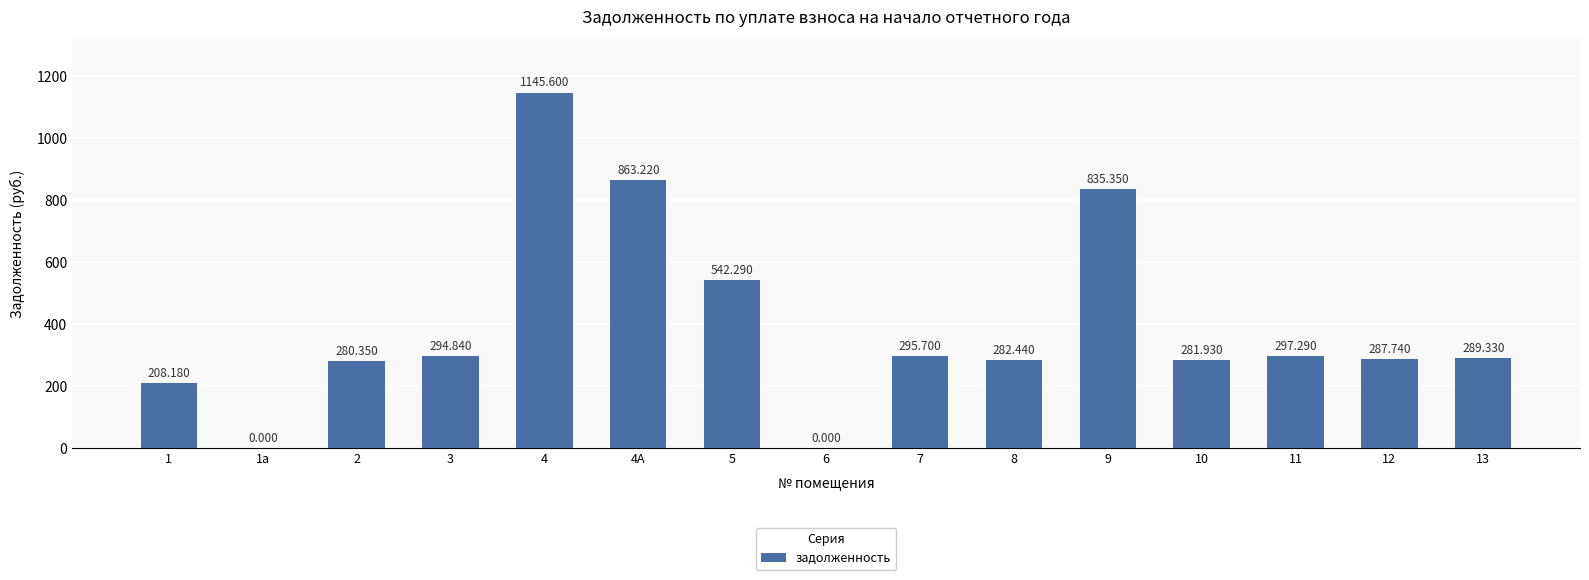

What is the sum of the values at 8 and 1?

490.6